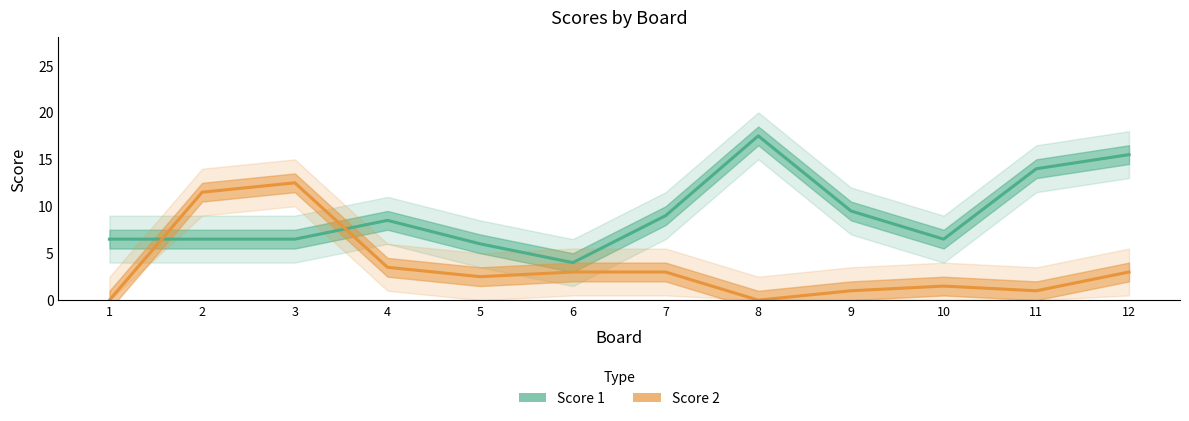

Rank the categories by Score 1 value from lowest to highest.

6, 5, 1, 2, 3, 10, 4, 7, 9, 11, 12, 8